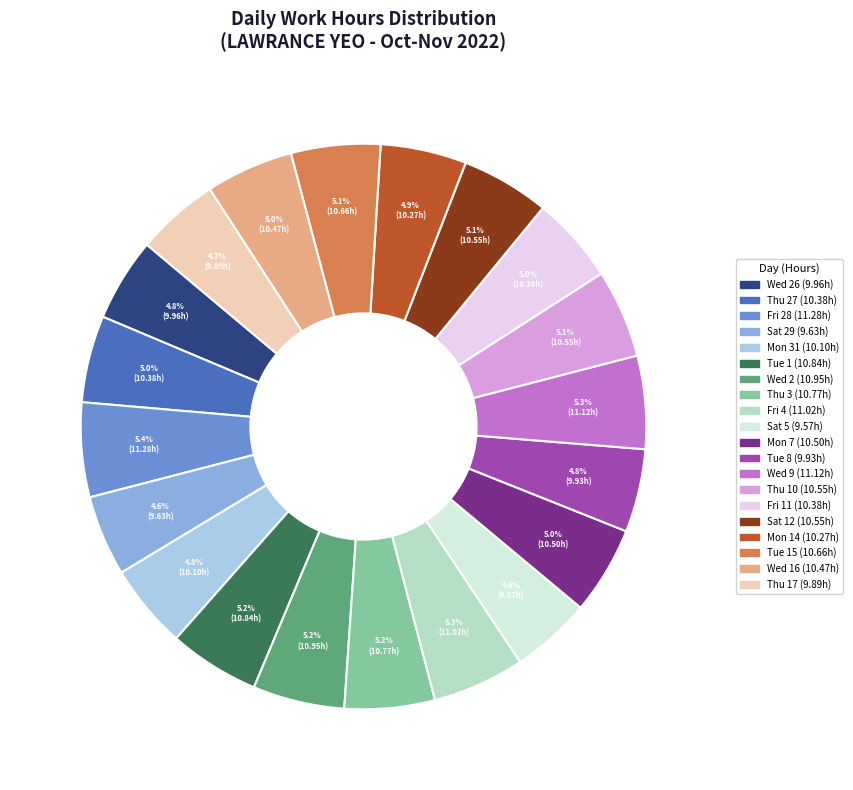

Is there any slice that represents more than half of the pie?

No